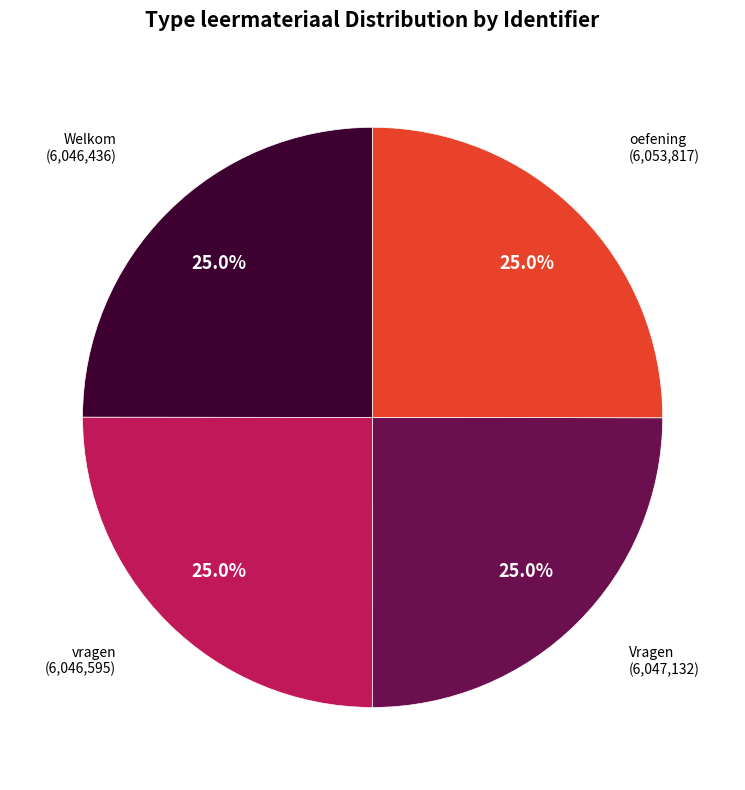

Is there any slice that represents more than half of the pie?

No